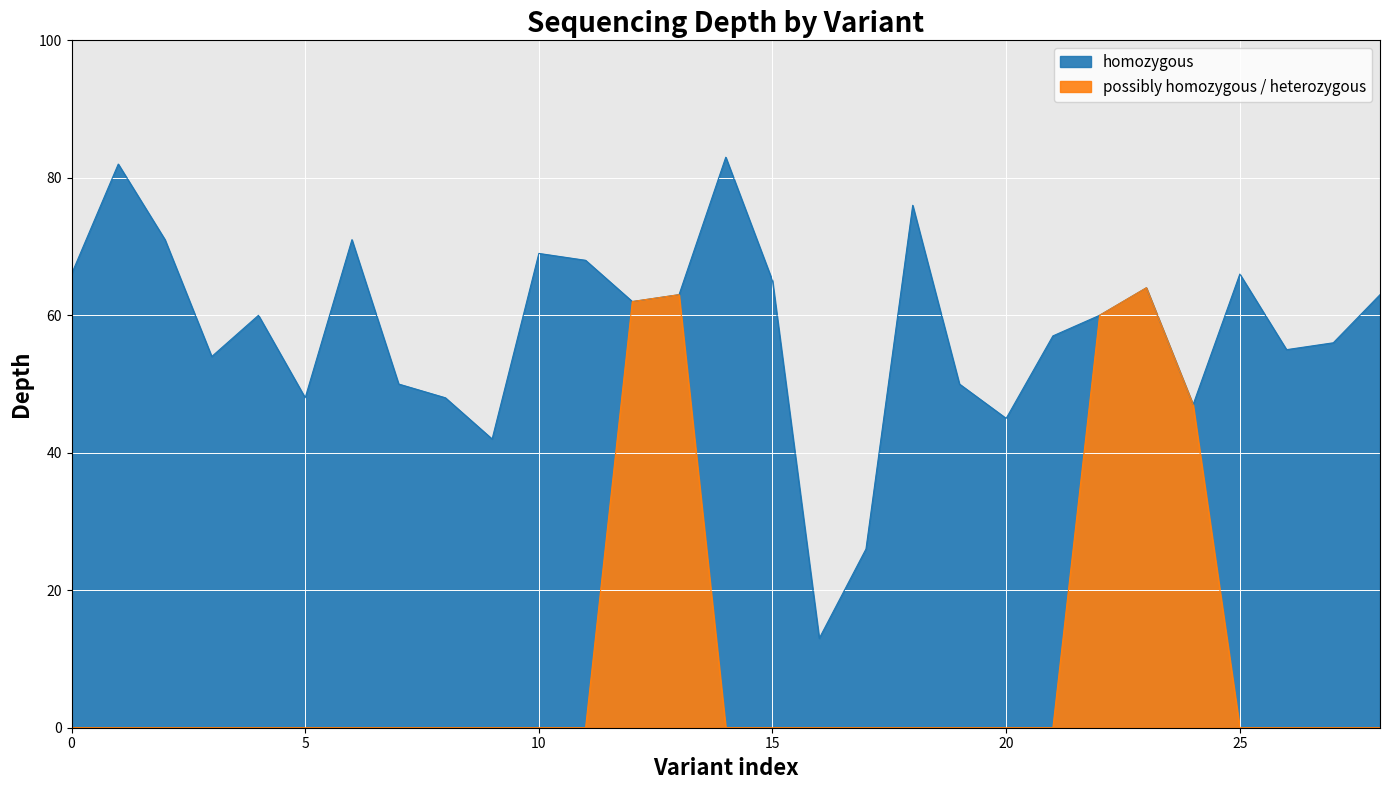

The chart shows a value of 40 at 10. True or false?

False